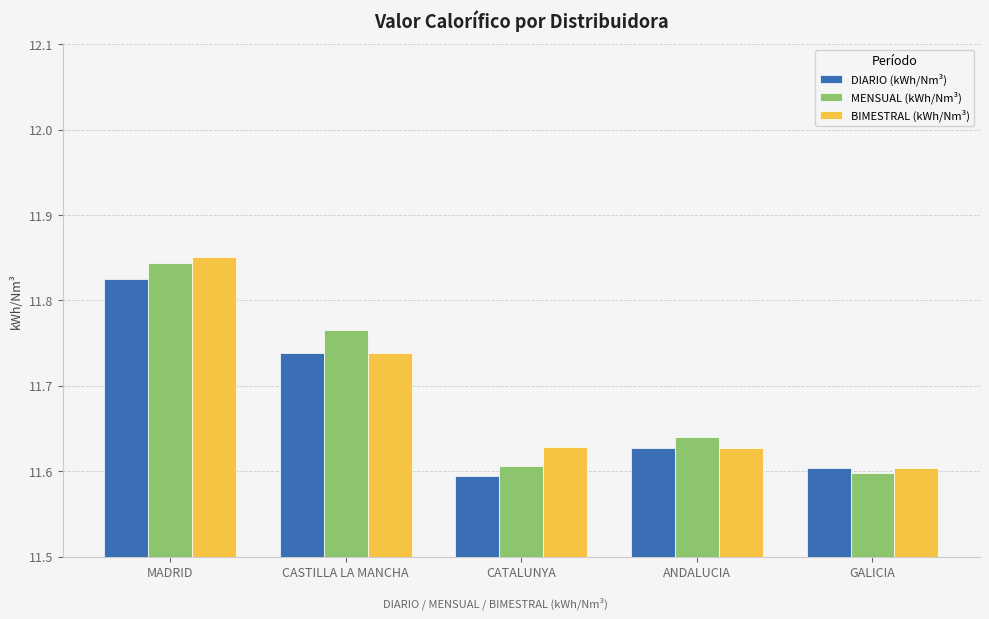

At which category is the sum across all series the highest?

MADRID